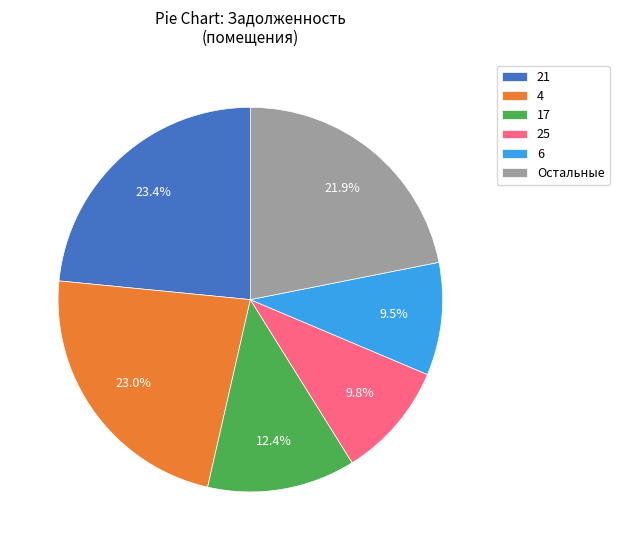

What is the total percentage of 17 and 6?

21.9%